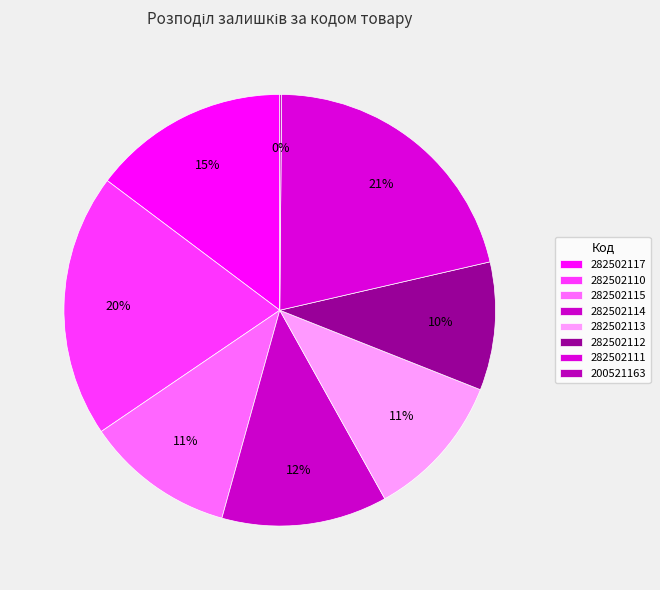

Which slice is the smallest?

200521163